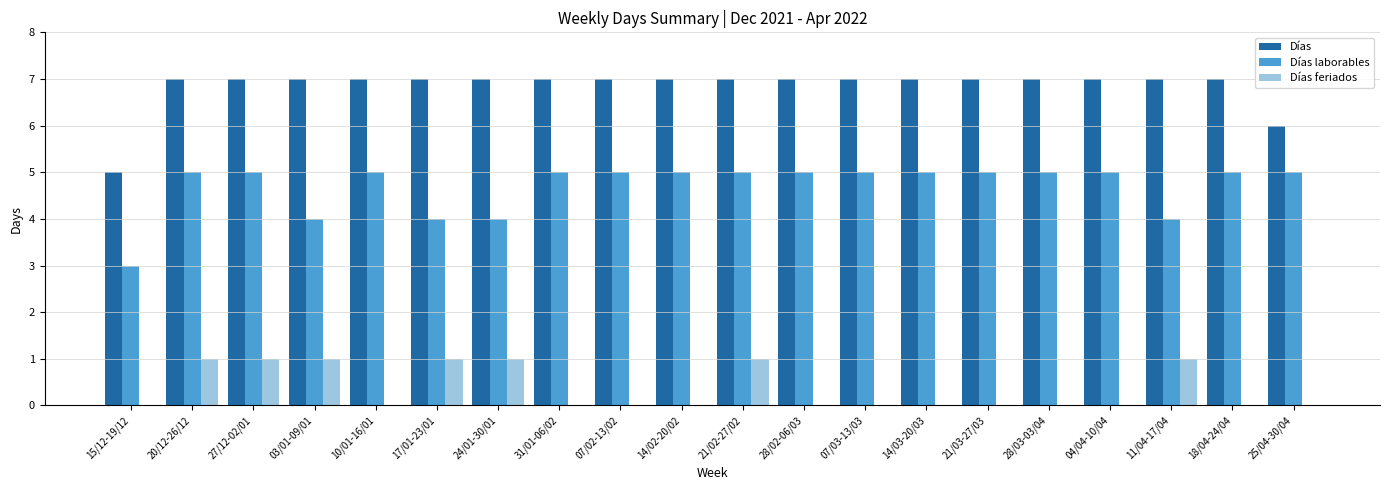

How many groups of bars are there?

20